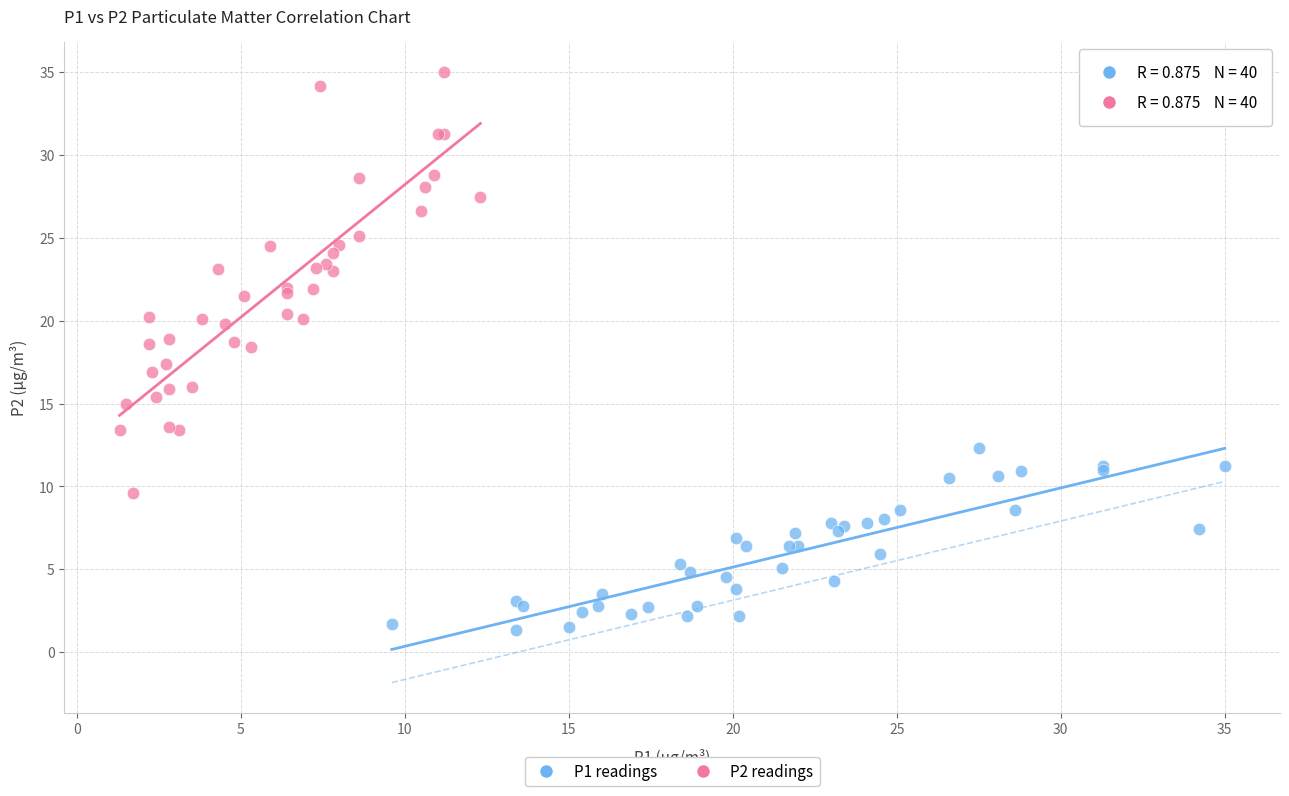

Which series has the widest spread of Y values?

P2 readings